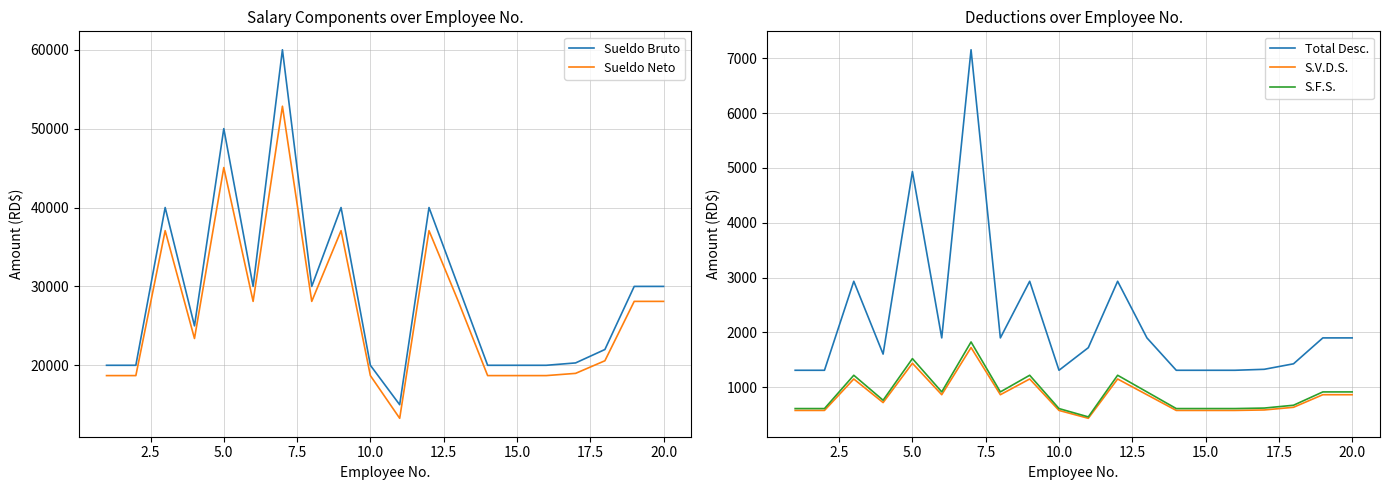

What is the difference between the maximum and minimum values in the S.F.S. series?

1368.0